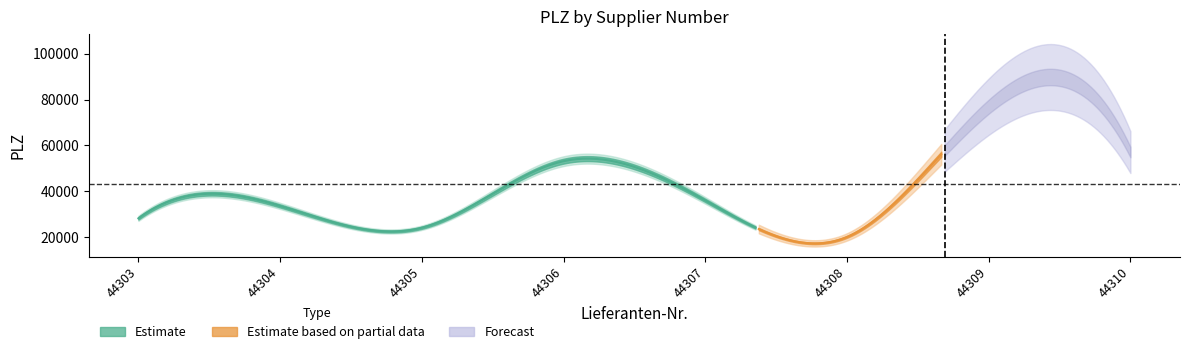

Which category has the lowest value across all series?

44308